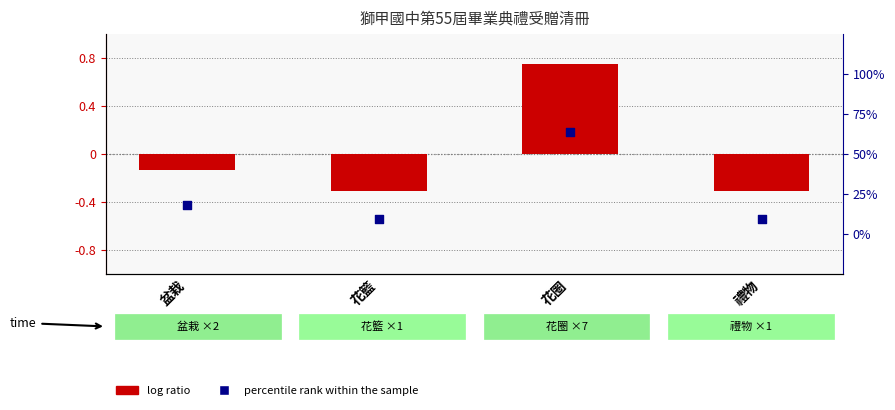

At which category is the sum across all series the highest?

花圈